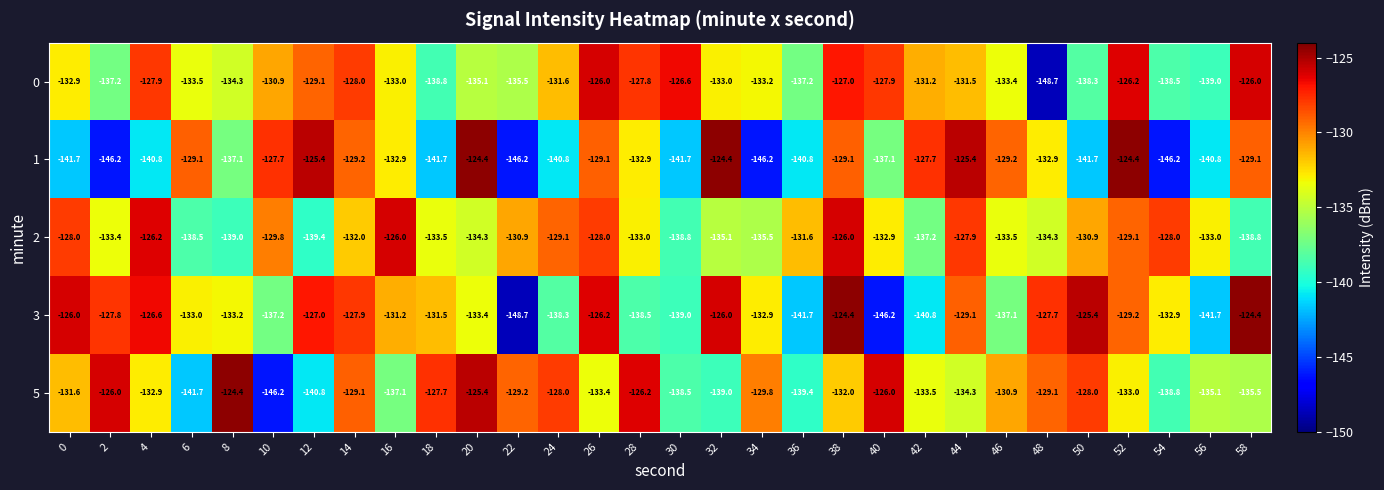

What is the approximate value of 0 at 54?

-138.5